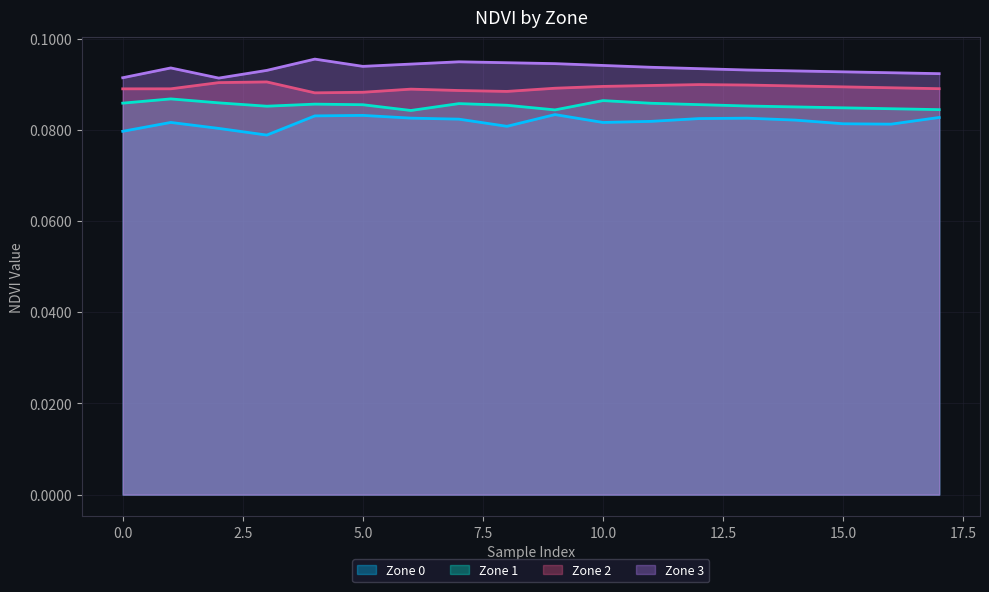

At which category is the sum across all series the highest?

4